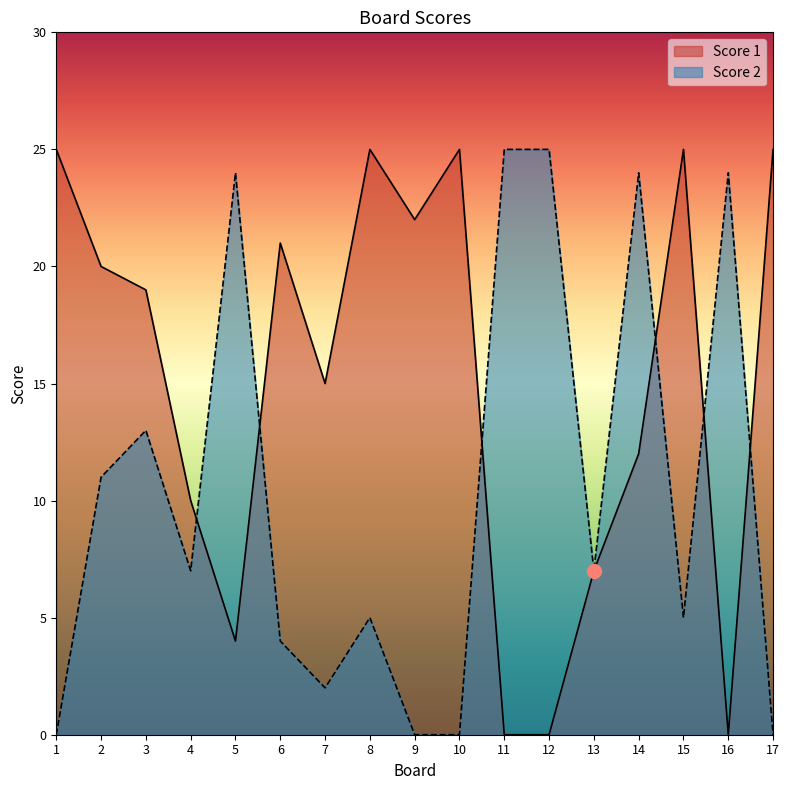

What is the value of the Score 1 point at the 9th from the left?

22